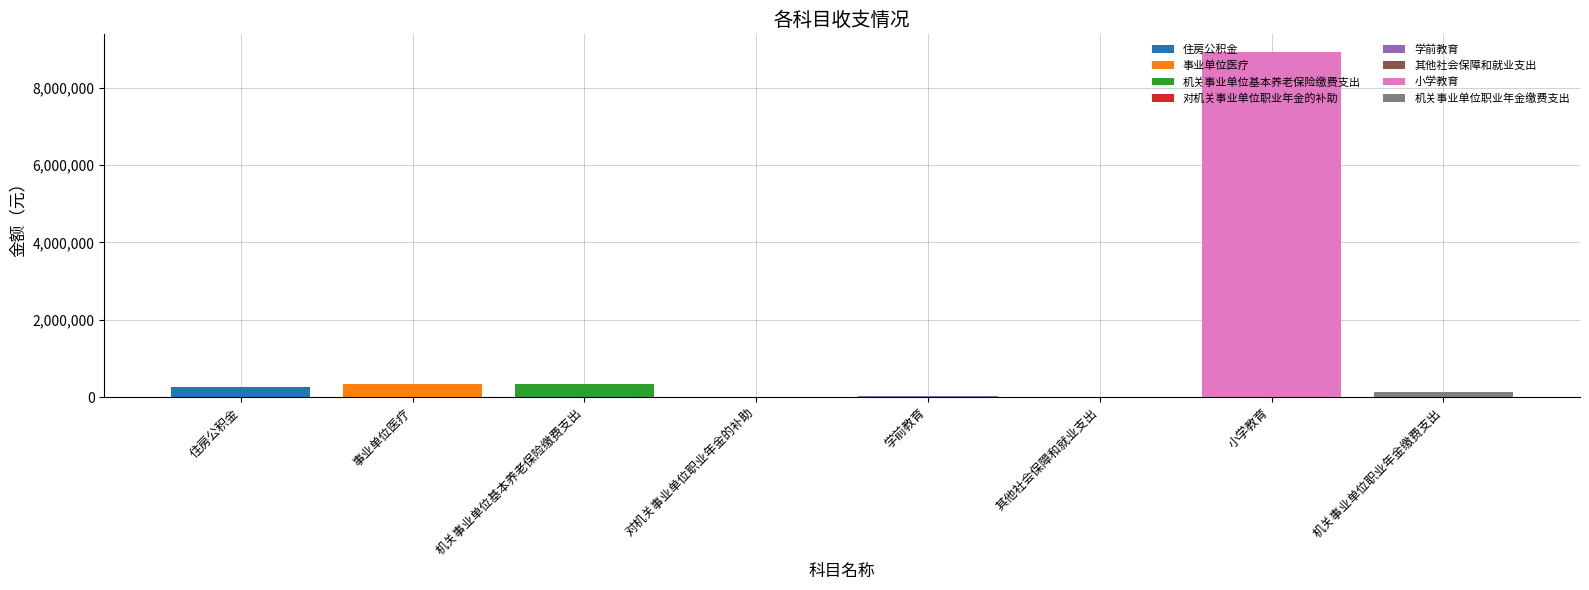

True or false: 本年收入 has a value of 2404.5 at 其他社会保障和就业支出.

False